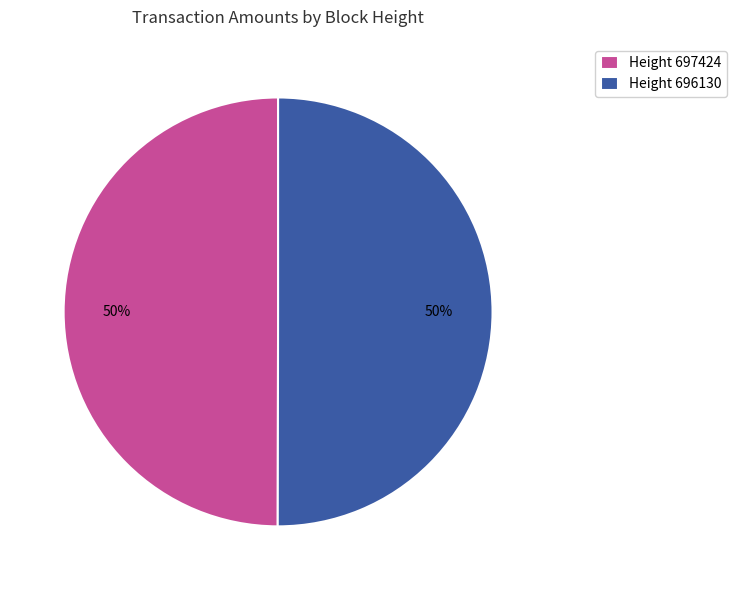

What percentage is the Height 697424 slice, to the nearest percent?

50%